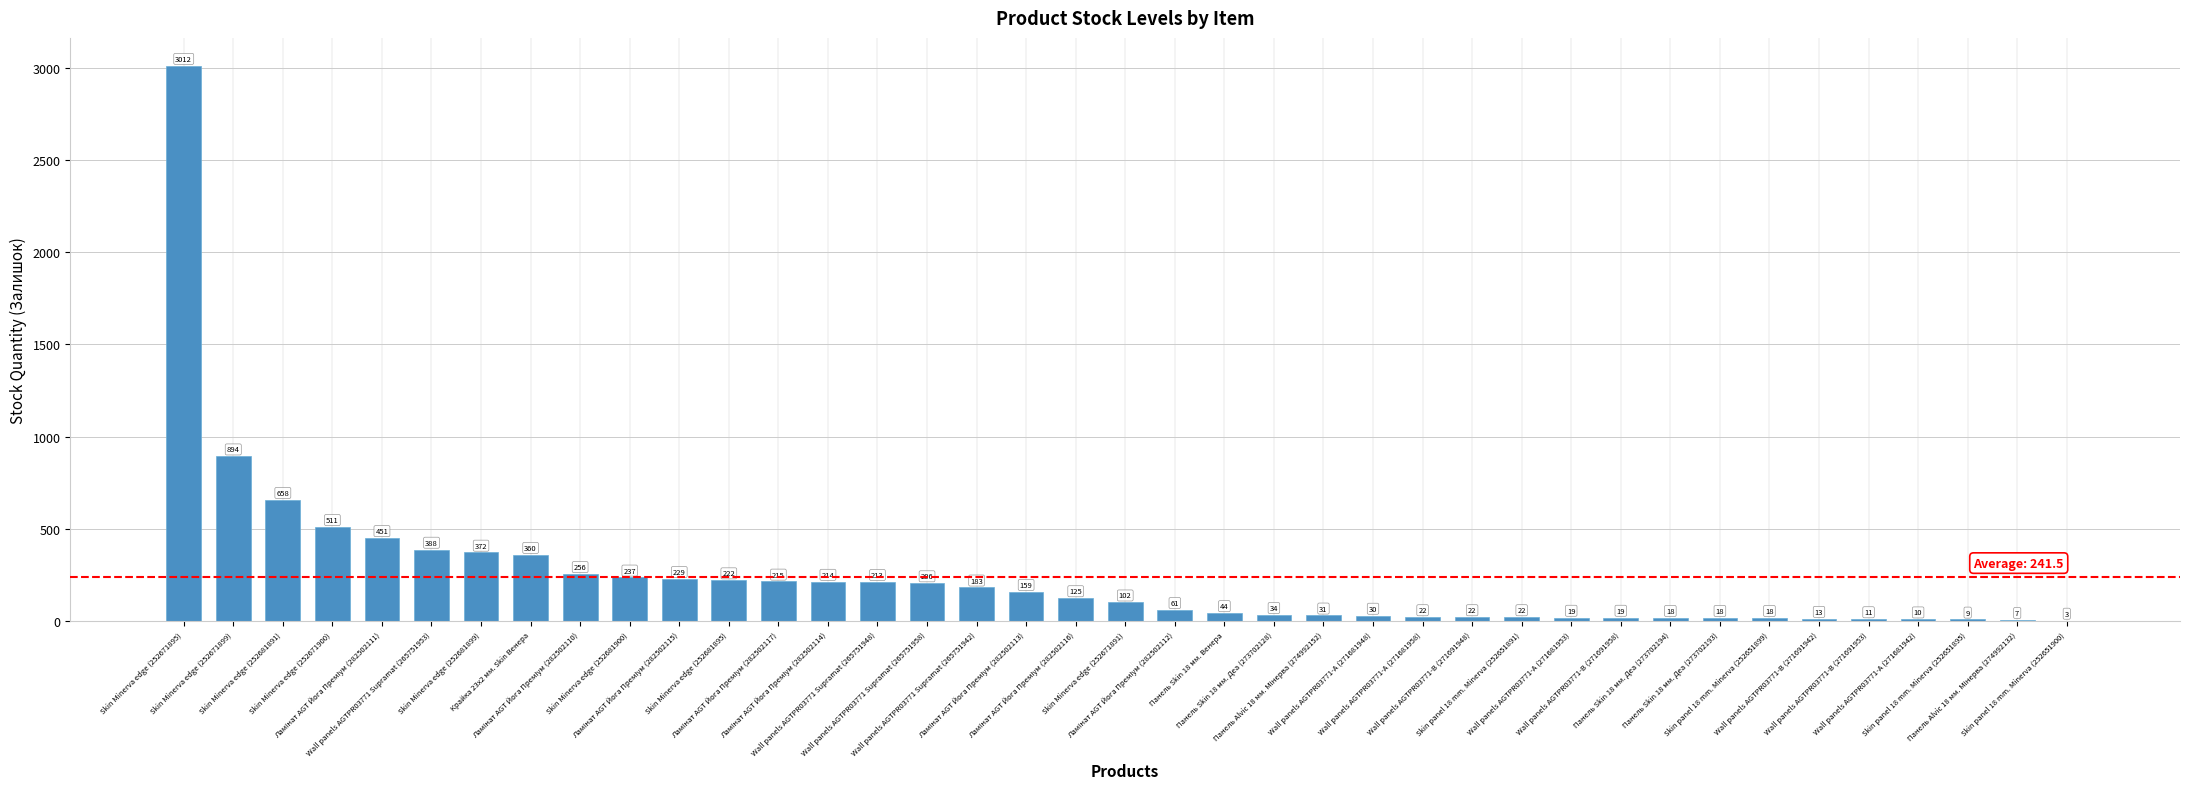

Reading left to right, what are all the values shown in this chart?

3012	894	658	511	451	388	372	360	256	237	229	222	215	214	213	206	183	159	125	102	61	44	34	31	30	22	22	22	19	19	18	18	18	13	11	10	9	7	3